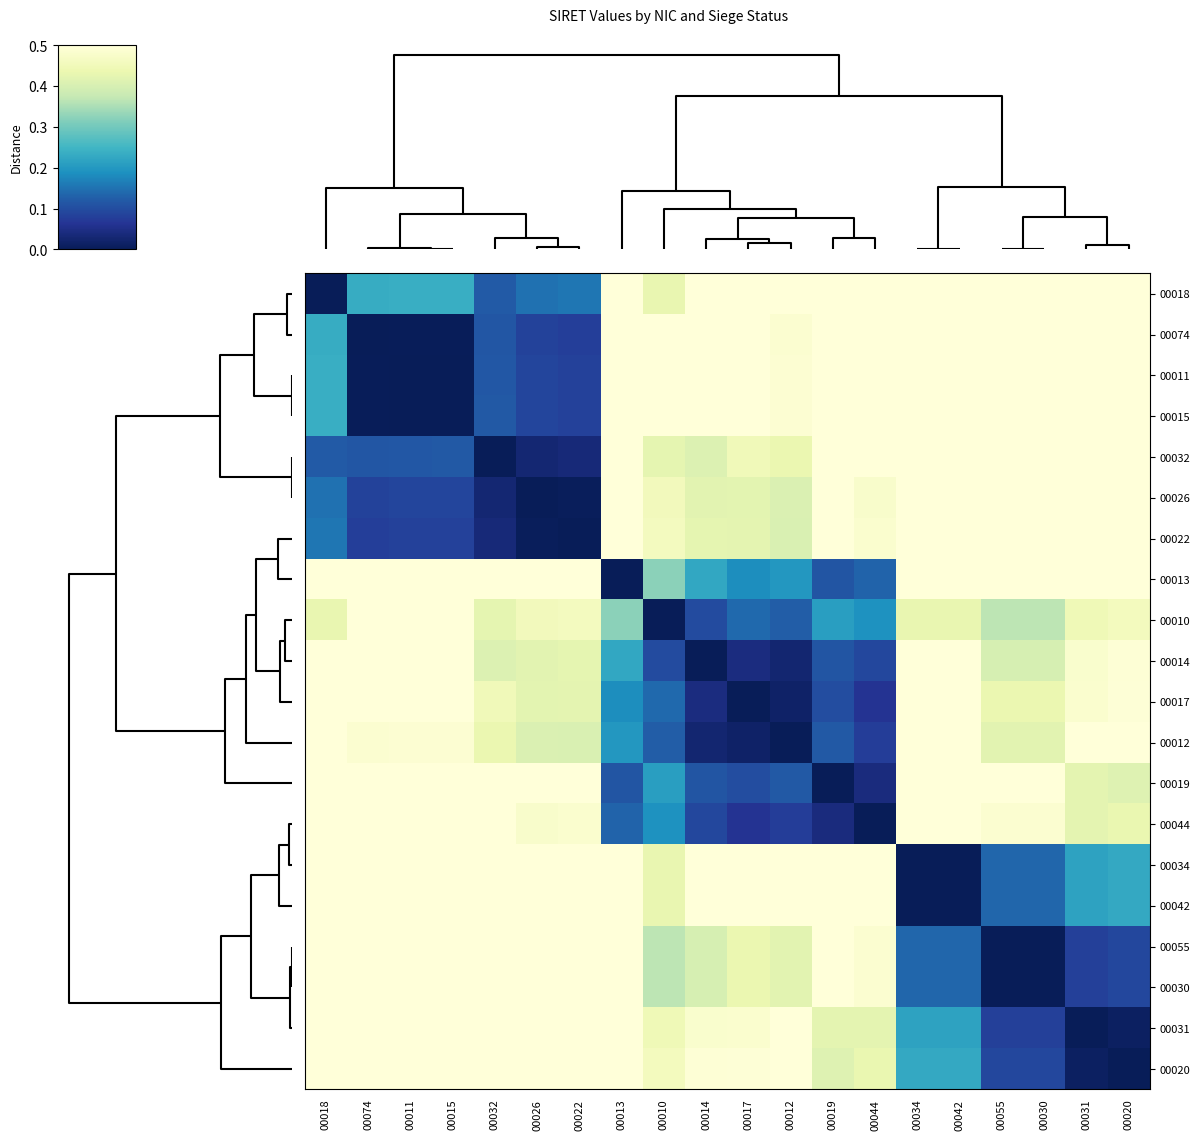

Reading left to right, extract all data points from this chart.

00018: 00018=0.0	00074=0.2	00011=0.2	00015=0.2	00032=0.1	00026=0.1	00022=0.2	00013=0.8	00010=0.4	00014=0.5	00017=0.6	00012=0.6	00019=0.6	00044=0.6	00034=0.5	00042=0.5	00055=0.7	00030=0.7	00031=0.8	00020=0.8
00074: 00018=0.2	00074=0.0	00011=0.0	00015=0.0	00032=0.1	00026=0.1	00022=0.1	00013=0.5	00010=0.5	00014=0.5	00017=0.5	00012=0.5	00019=0.6	00044=0.6	00034=0.8	00042=0.8	00055=0.9	00030=0.9	00031=1.0	00020=1.0
00011: 00018=0.2	00074=0.0	00011=0.0	00015=0.0	00032=0.1	00026=0.1	00022=0.1	00013=0.5	00010=0.5	00014=0.5	00017=0.5	00012=0.5	00019=0.6	00044=0.6	00034=0.8	00042=0.8	00055=0.9	00030=0.9	00031=1.0	00020=1.0
00015: 00018=0.2	00074=0.0	00011=0.0	00015=0.0	00032=0.1	00026=0.1	00022=0.1	00013=0.5	00010=0.5	00014=0.5	00017=0.5	00012=0.5	00019=0.6	00044=0.6	00034=0.8	00042=0.8	00055=0.9	00030=0.9	00031=1.0	00020=1.0
00032: 00018=0.1	00074=0.1	00011=0.1	00015=0.1	00032=0.0	00026=0.0	00022=0.0	00013=0.6	00010=0.4	00014=0.4	00017=0.4	00012=0.4	00019=0.5	00044=0.5	00034=0.7	00042=0.7	00055=0.8	00030=0.8	00031=0.9	00020=0.9
00026: 00018=0.1	00074=0.1	00011=0.1	00015=0.1	00032=0.0	00026=0.0	00022=0.0	00013=0.6	00010=0.5	00014=0.4	00017=0.4	00012=0.4	00019=0.5	00044=0.5	00034=0.7	00042=0.7	00055=0.8	00030=0.8	00031=0.9	00020=0.9
00022: 00018=0.2	00074=0.1	00011=0.1	00015=0.1	00032=0.0	00026=0.0	00022=0.0	00013=0.6	00010=0.5	00014=0.4	00017=0.4	00012=0.4	00019=0.5	00044=0.5	00034=0.7	00042=0.7	00055=0.8	00030=0.8	00031=0.9	00020=0.9
00013: 00018=0.8	00074=0.5	00011=0.5	00015=0.5	00032=0.6	00026=0.6	00022=0.6	00013=0.0	00010=0.3	00014=0.2	00017=0.2	00012=0.2	00019=0.1	00044=0.1	00034=0.8	00042=0.8	00055=0.6	00030=0.6	00031=0.5	00020=0.5
00010: 00018=0.4	00074=0.5	00011=0.5	00015=0.5	00032=0.4	00026=0.5	00022=0.5	00013=0.3	00010=0.0	00014=0.1	00017=0.1	00012=0.1	00019=0.2	00044=0.2	00034=0.4	00042=0.4	00055=0.4	00030=0.4	00031=0.4	00020=0.5
00014: 00018=0.5	00074=0.5	00011=0.5	00015=0.5	00032=0.4	00026=0.4	00022=0.4	00013=0.2	00010=0.1	00014=0.0	00017=0.0	00012=0.0	00019=0.1	00044=0.1	00034=0.5	00042=0.5	00055=0.4	00030=0.4	00031=0.5	00020=0.5
00017: 00018=0.6	00074=0.5	00011=0.5	00015=0.5	00032=0.4	00026=0.4	00022=0.4	00013=0.2	00010=0.1	00014=0.0	00017=0.0	00012=0.0	00019=0.1	00044=0.1	00034=0.6	00042=0.6	00055=0.4	00030=0.4	00031=0.5	00020=0.5
00012: 00018=0.6	00074=0.5	00011=0.5	00015=0.5	00032=0.4	00026=0.4	00022=0.4	00013=0.2	00010=0.1	00014=0.0	00017=0.0	00012=0.0	00019=0.1	00044=0.1	00034=0.6	00042=0.6	00055=0.4	00030=0.4	00031=0.5	00020=0.5
00019: 00018=0.6	00074=0.6	00011=0.6	00015=0.6	00032=0.5	00026=0.5	00022=0.5	00013=0.1	00010=0.2	00014=0.1	00017=0.1	00012=0.1	00019=0.0	00044=0.0	00034=0.6	00042=0.6	00055=0.5	00030=0.5	00031=0.4	00020=0.4
00044: 00018=0.6	00074=0.6	00011=0.6	00015=0.6	00032=0.5	00026=0.5	00022=0.5	00013=0.1	00010=0.2	00014=0.1	00017=0.1	00012=0.1	00019=0.0	00044=0.0	00034=0.6	00042=0.6	00055=0.5	00030=0.5	00031=0.4	00020=0.4
00034: 00018=0.5	00074=0.8	00011=0.8	00015=0.8	00032=0.7	00026=0.7	00022=0.7	00013=0.8	00010=0.4	00014=0.5	00017=0.6	00012=0.6	00019=0.6	00044=0.6	00034=0.0	00042=0.0	00055=0.1	00030=0.1	00031=0.2	00020=0.2
00042: 00018=0.5	00074=0.8	00011=0.8	00015=0.8	00032=0.7	00026=0.7	00022=0.7	00013=0.8	00010=0.4	00014=0.5	00017=0.6	00012=0.6	00019=0.6	00044=0.6	00034=0.0	00042=0.0	00055=0.1	00030=0.1	00031=0.2	00020=0.2
00055: 00018=0.7	00074=0.9	00011=0.9	00015=0.9	00032=0.8	00026=0.8	00022=0.8	00013=0.6	00010=0.4	00014=0.4	00017=0.4	00012=0.4	00019=0.5	00044=0.5	00034=0.1	00042=0.1	00055=0.0	00030=0.0	00031=0.1	00020=0.1
00030: 00018=0.7	00074=0.9	00011=0.9	00015=0.9	00032=0.8	00026=0.8	00022=0.8	00013=0.6	00010=0.4	00014=0.4	00017=0.4	00012=0.4	00019=0.5	00044=0.5	00034=0.1	00042=0.1	00055=0.0	00030=0.0	00031=0.1	00020=0.1
00031: 00018=0.8	00074=1.0	00011=1.0	00015=1.0	00032=0.9	00026=0.9	00022=0.9	00013=0.5	00010=0.4	00014=0.5	00017=0.5	00012=0.5	00019=0.4	00044=0.4	00034=0.2	00042=0.2	00055=0.1	00030=0.1	00031=0.0	00020=0.0
00020: 00018=0.8	00074=1.0	00011=1.0	00015=1.0	00032=0.9	00026=0.9	00022=0.9	00013=0.5	00010=0.5	00014=0.5	00017=0.5	00012=0.5	00019=0.4	00044=0.4	00034=0.2	00042=0.2	00055=0.1	00030=0.1	00031=0.0	00020=0.0